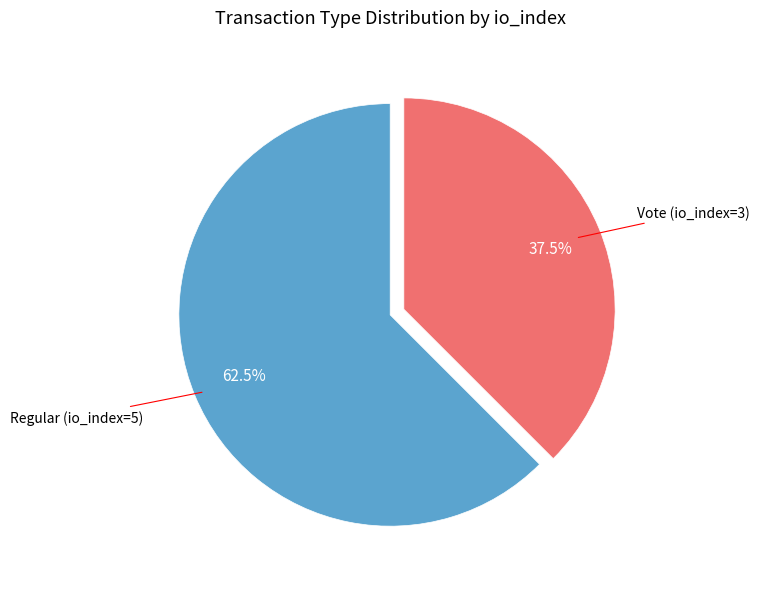

To the nearest percent, what is the difference between the largest and smallest slice percentages?

25%